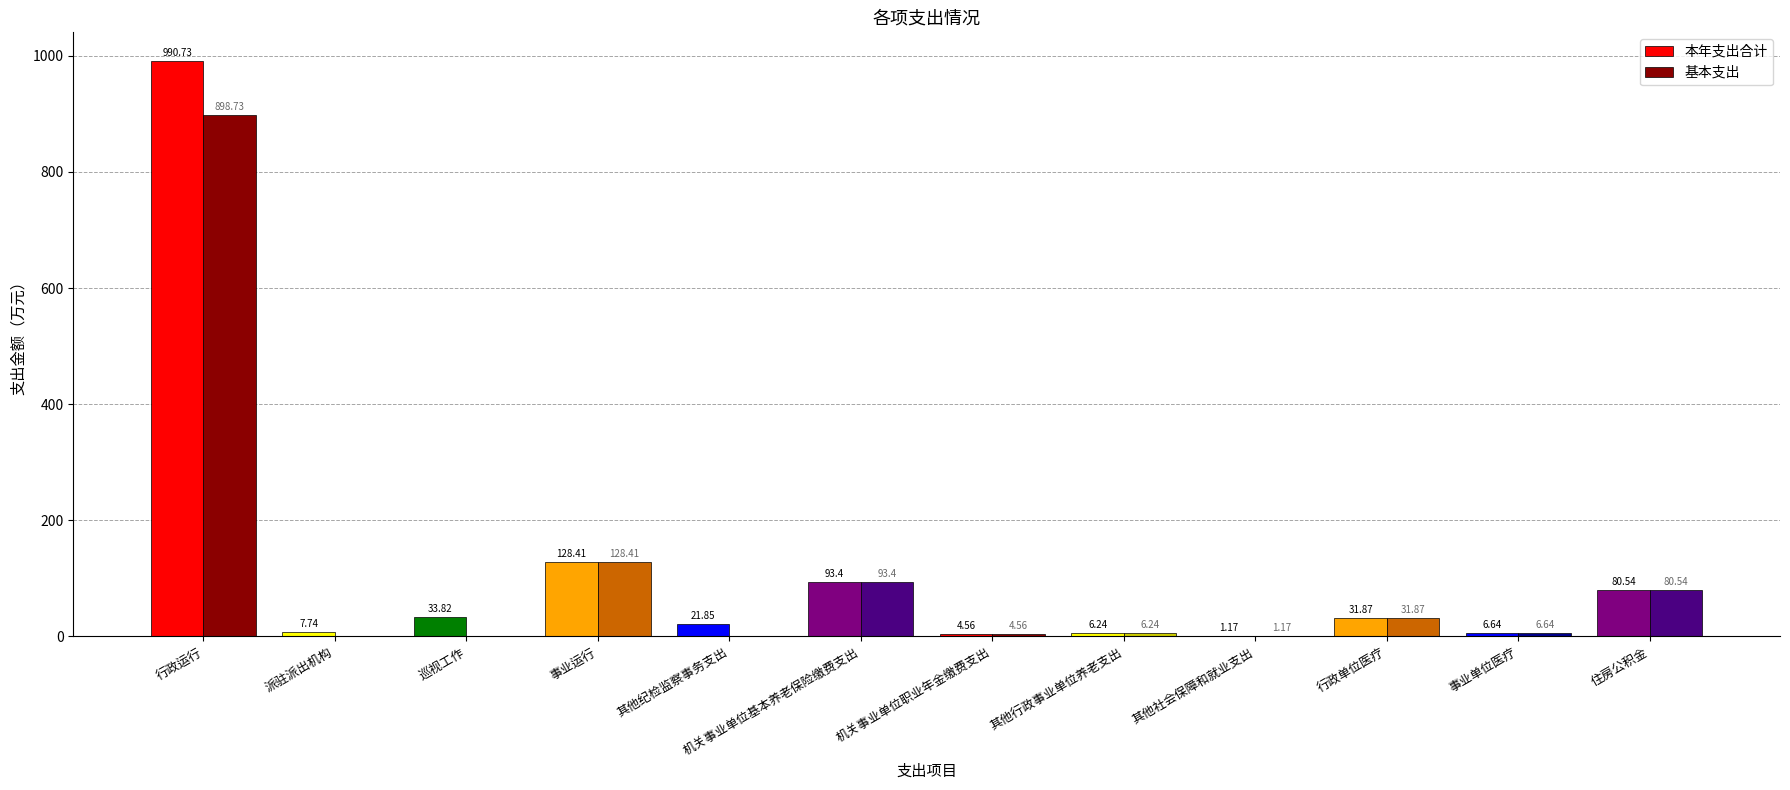

Which series changed the most between 其他纪检监察事务支出 and 事业单位医疗?

本年支出合计